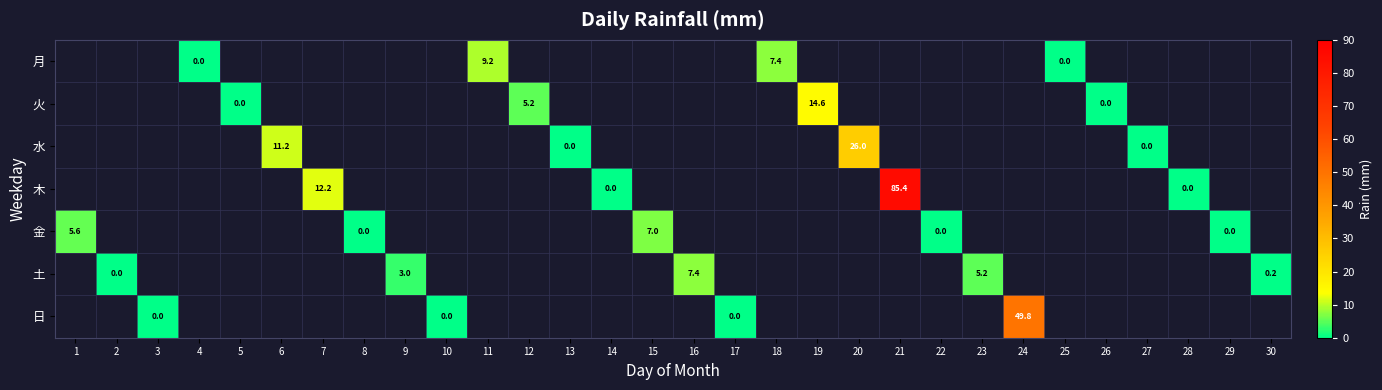

True or false: 火 has a value of 14.6 at 19.

True